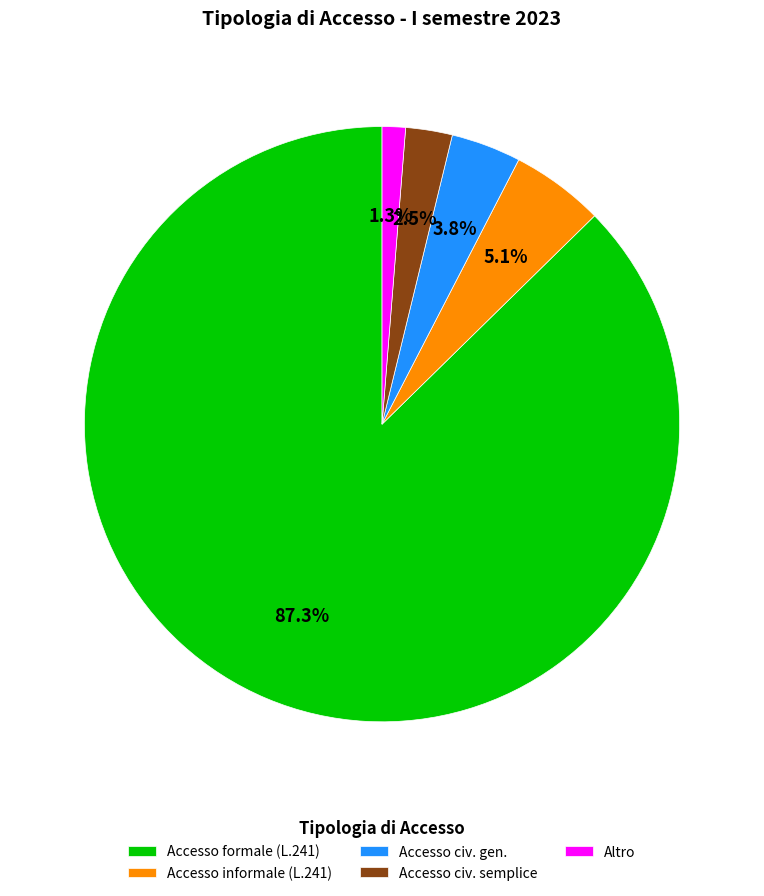

Does any single category account for the majority?

Yes